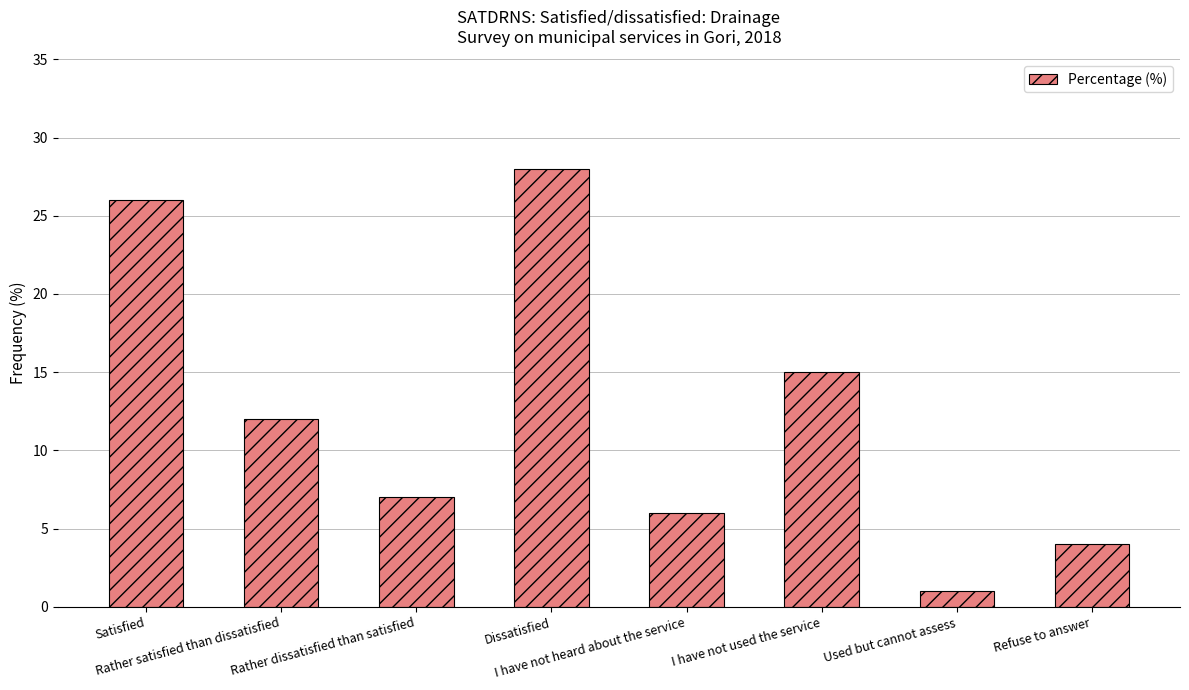

What is the approximate value at Rather satisfied than dissatisfied?

12